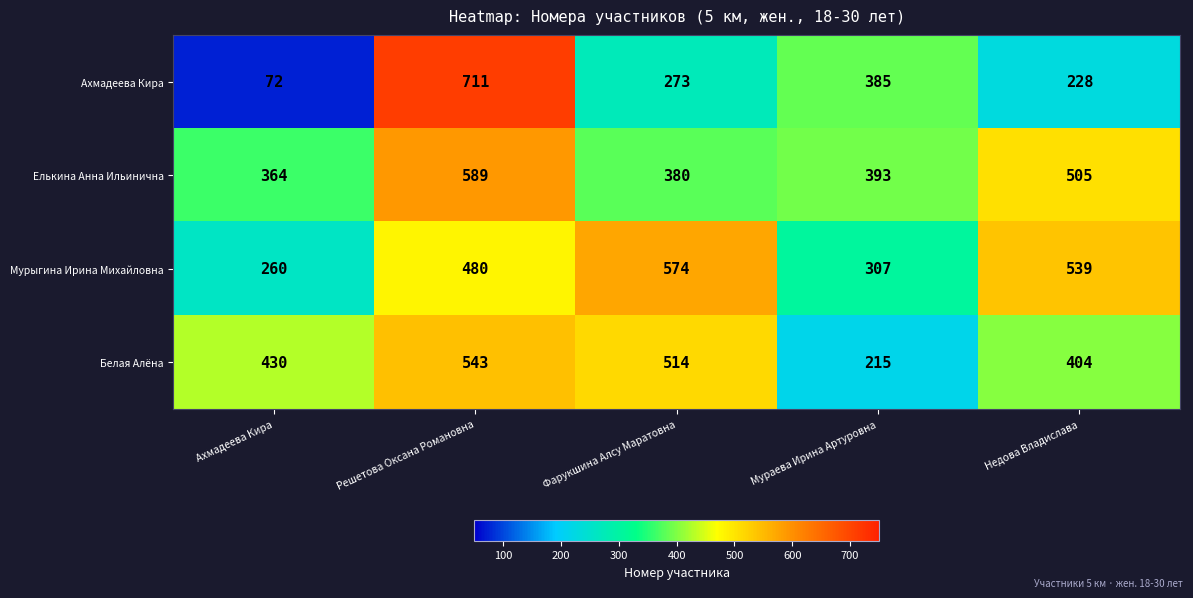

What is the sum of the Ахмадеева Кира values at Ахмадеева Кира and Решетова Оксана Романовна?

783